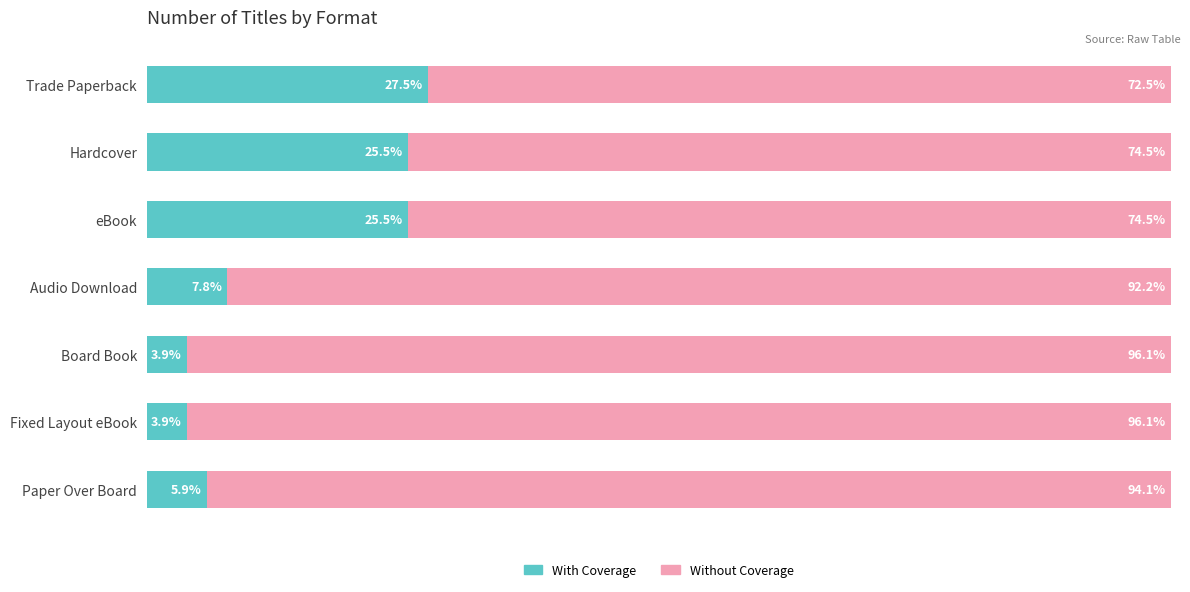

At which label is With Coverage closest to 15?

Audio Download